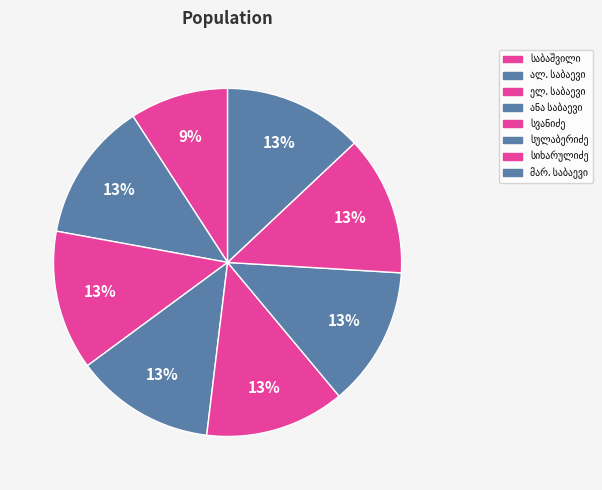

Rank the categories by value from highest to lowest.

ალექსანდრე ნიკოლოზის ძე საბაევი, სილიბისტრო პავლეს ძე სვანიძე, მარიამ ნიკოლოზის ასული საბაევი, ანა ნიკოლოზის ასული საბაევი, ელენე ნიკოლოზის ასული საბაევი, იაკობ გიორგის ძე სულაბერიძე, ირაკლი სიხარულიძე, ნიკოლოზ ანტონის ძე საბაშვილი